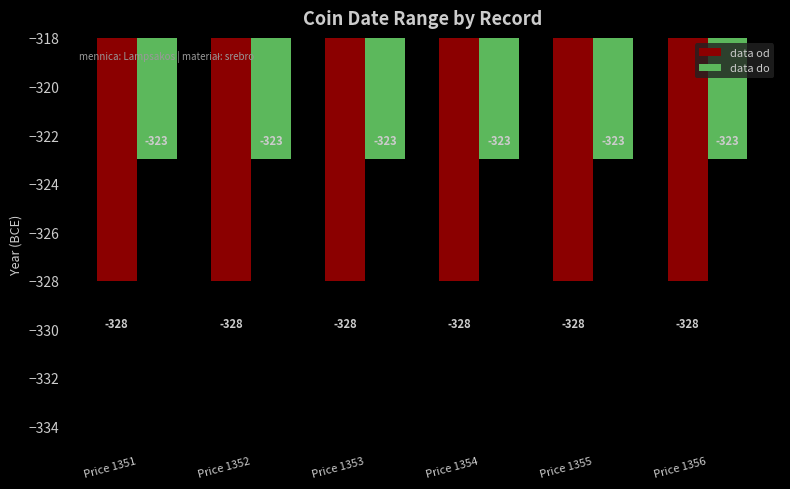

Are the bars horizontal?

No